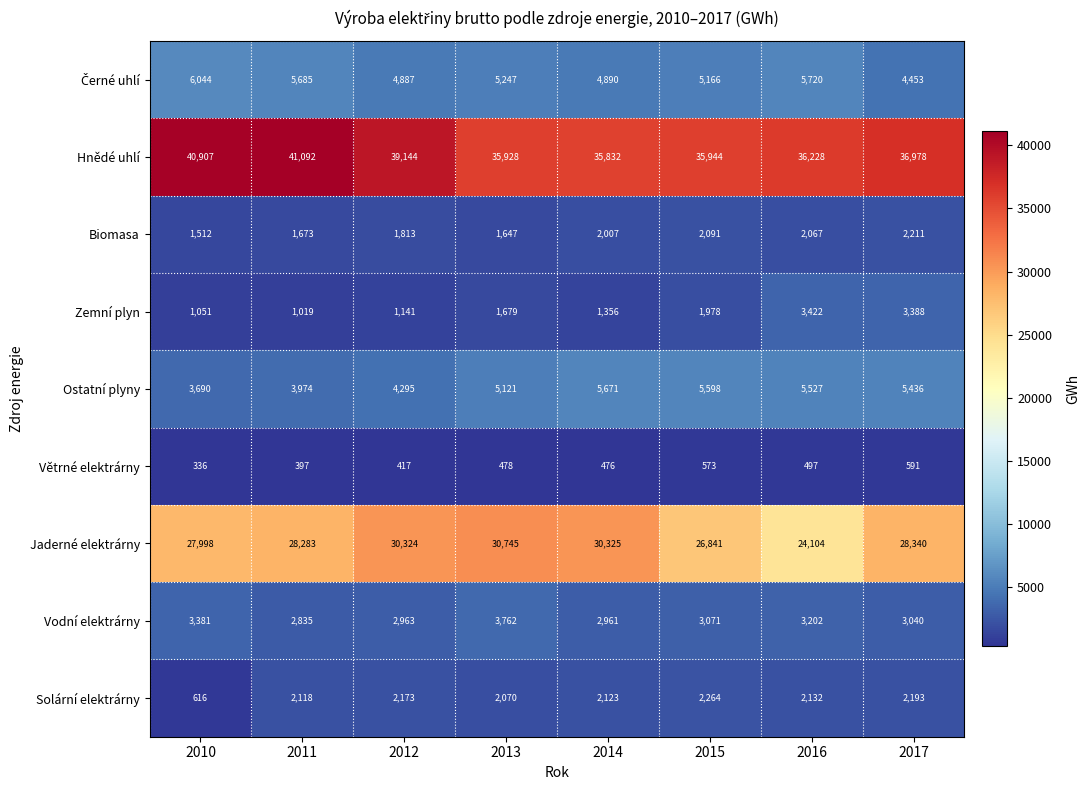

At how many categories does at least one series exceed 9745?

8